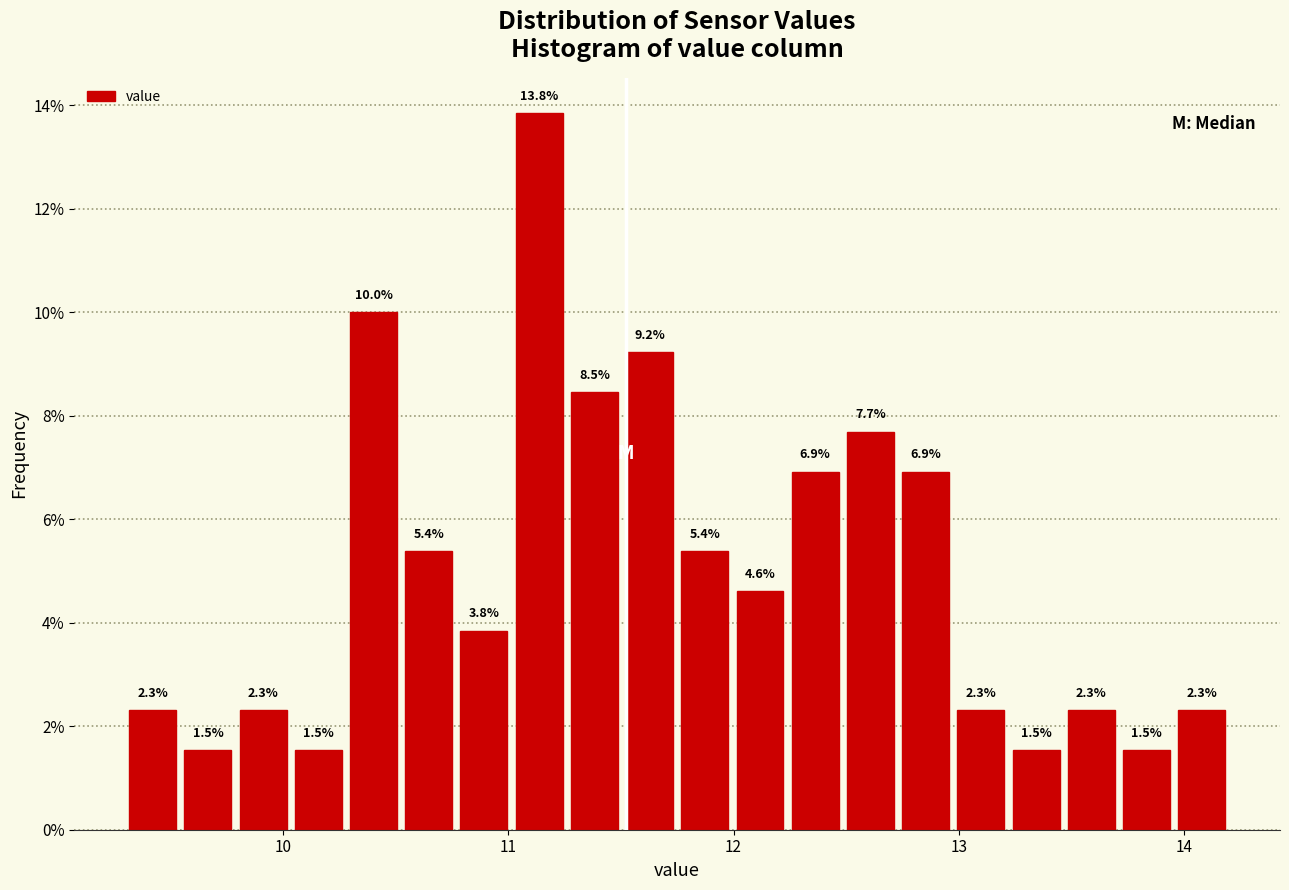

Around what value on the x-axis is the tallest bar? Give the approximate position of its centre, as read against the axis.

11.1